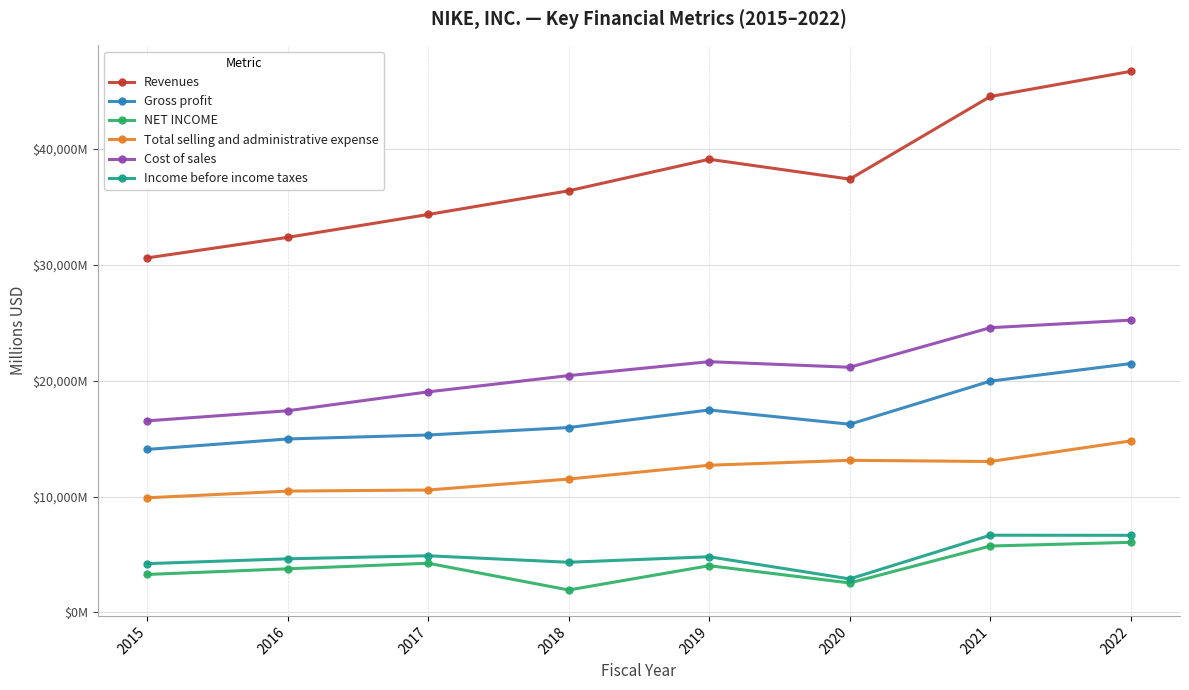

What is the difference between the second highest and minimum values in the NET INCOME series?

3794